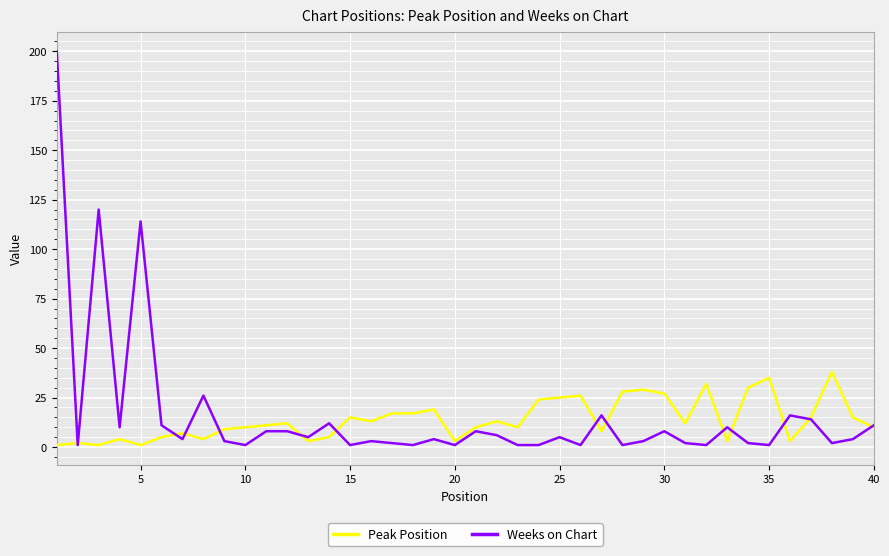

Which series has the widest spread of values?

Weeks on Chart